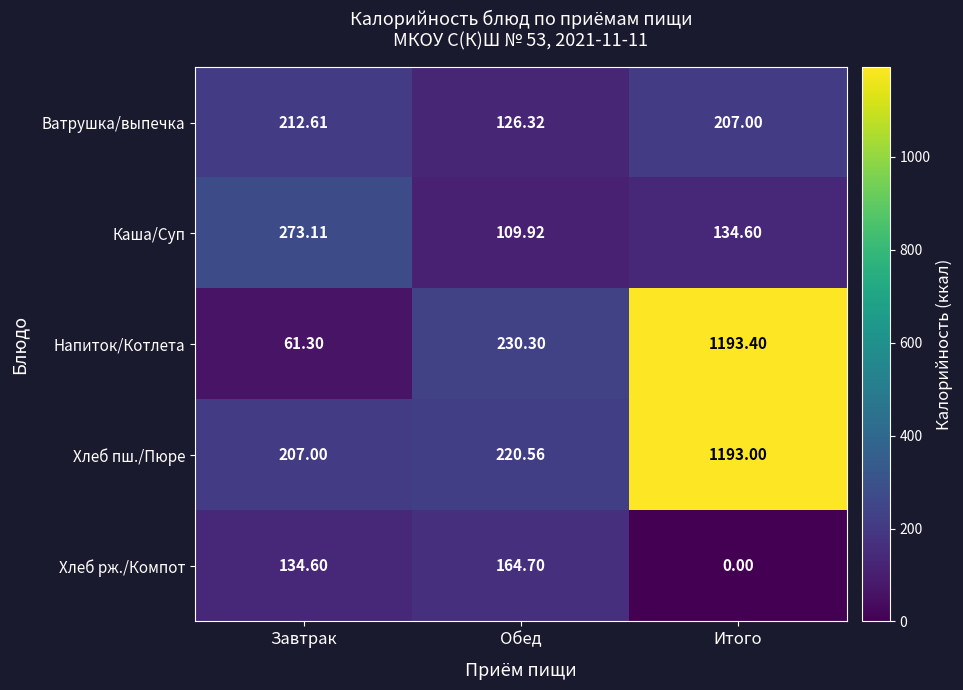

At which category is the sum across all series the highest?

Итого